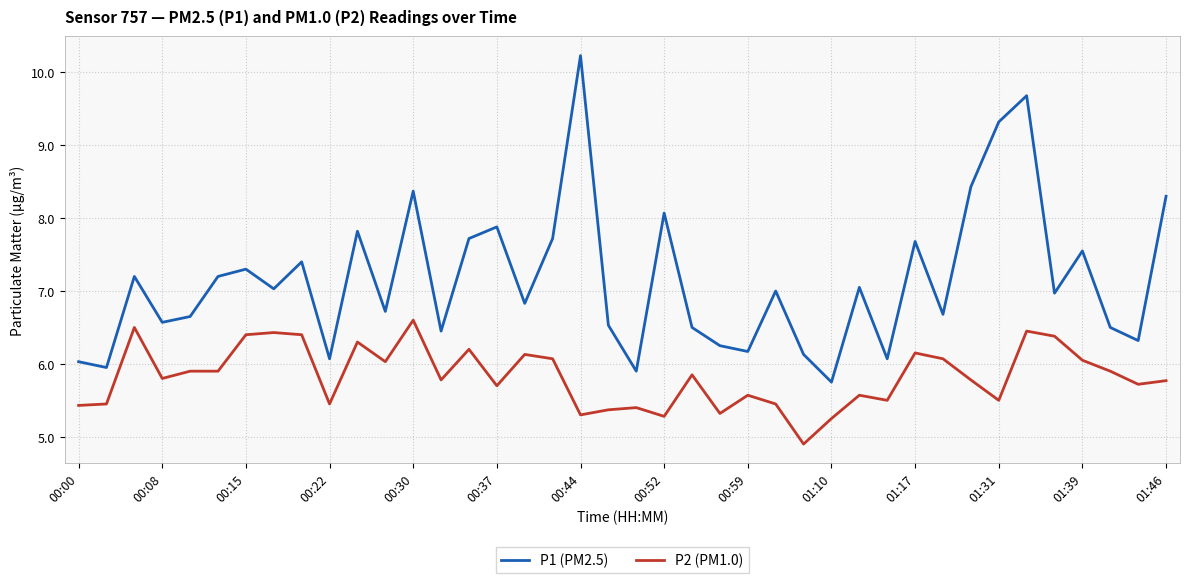

True or false: P2 (PM1.0) and P1 (PM2.5) intersect in this chart.

False